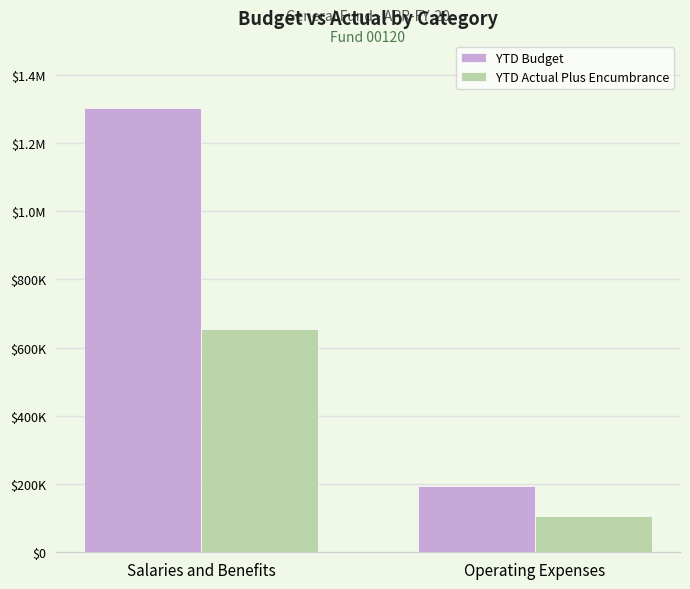

Does the chart contain stacked bars?

No